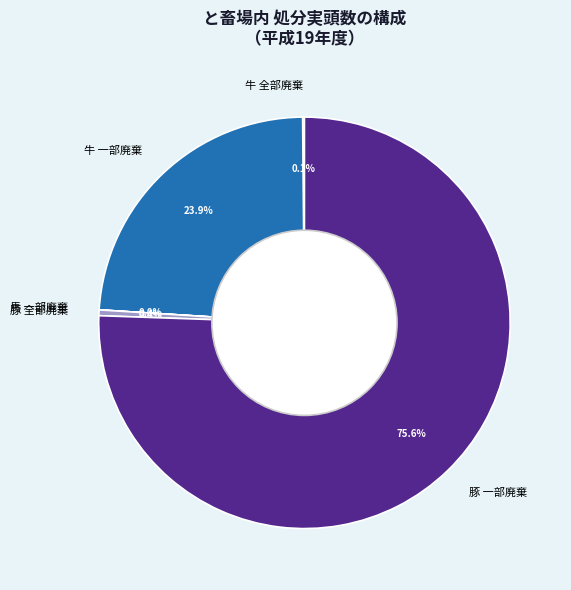

Which category has the biggest portion of the pie?

豚 一部廃棄